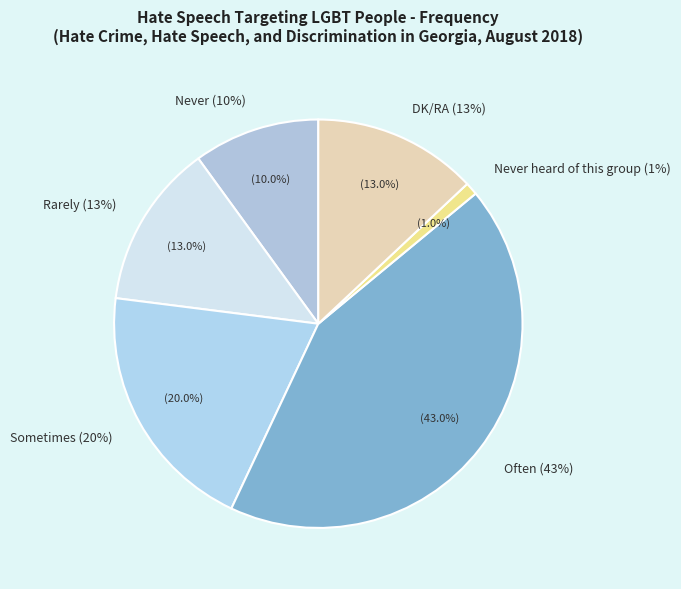

What is the change in value from Sometimes to DK/RA?

-7